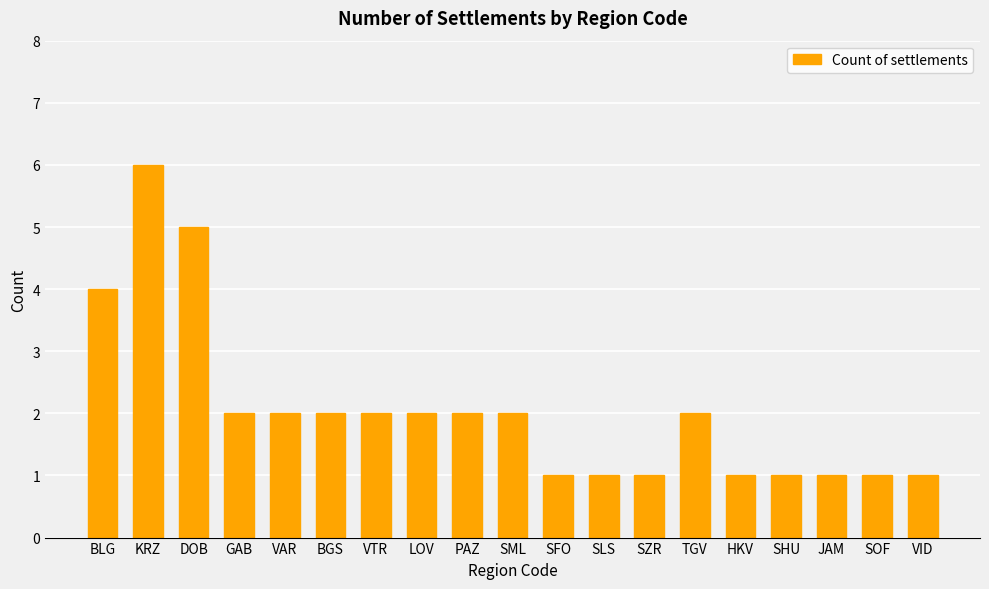

True or false: the data shows 1 at VID.

True